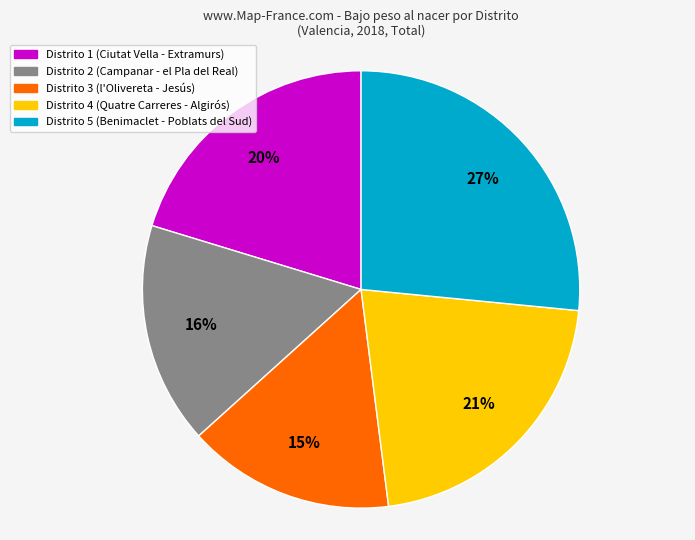

Is there a majority slice in this chart?

No